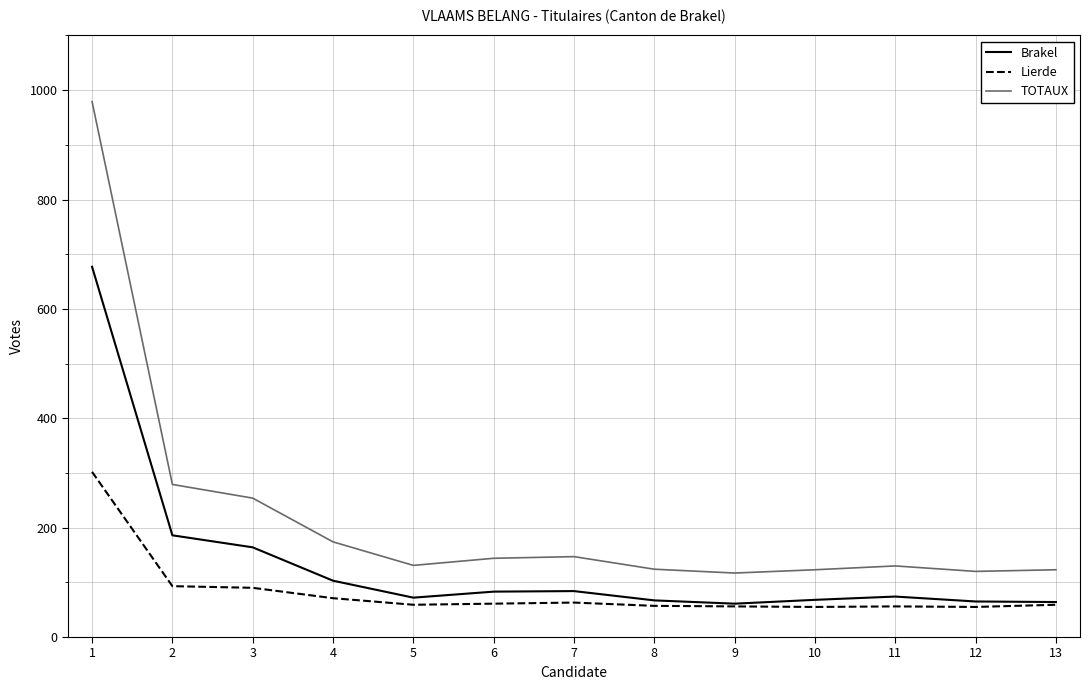

True or false: Lierde and TOTAUX cross at least once.

False